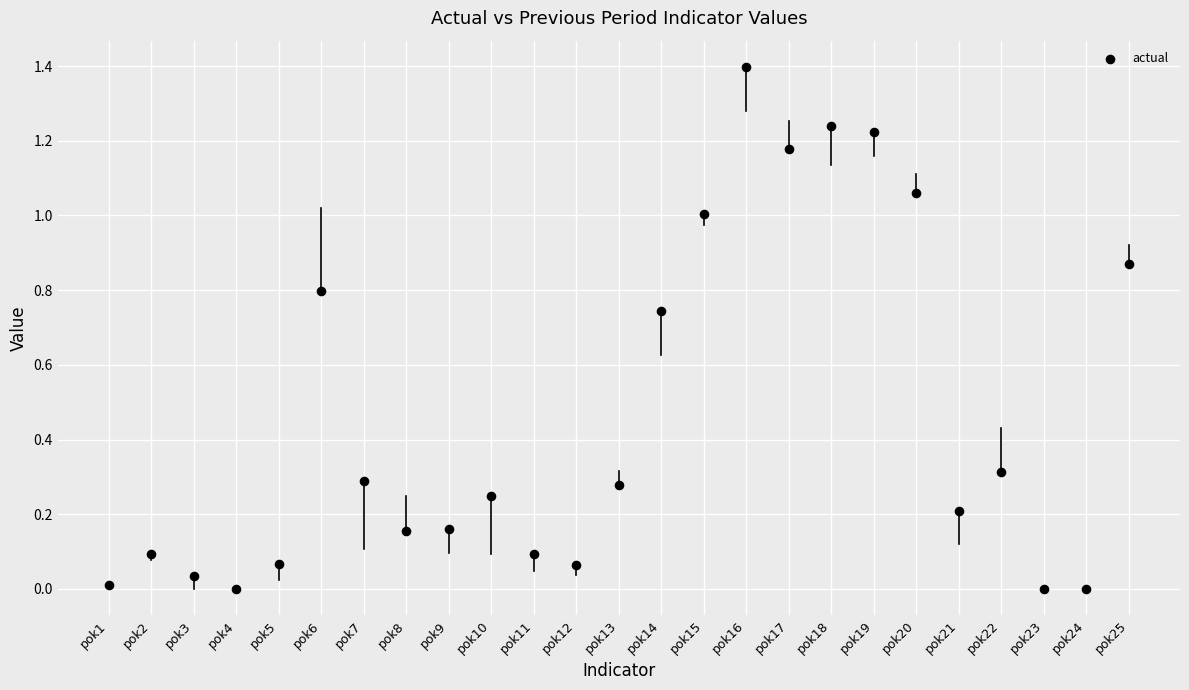

What is the range of Y values (max minus min)?

1.4